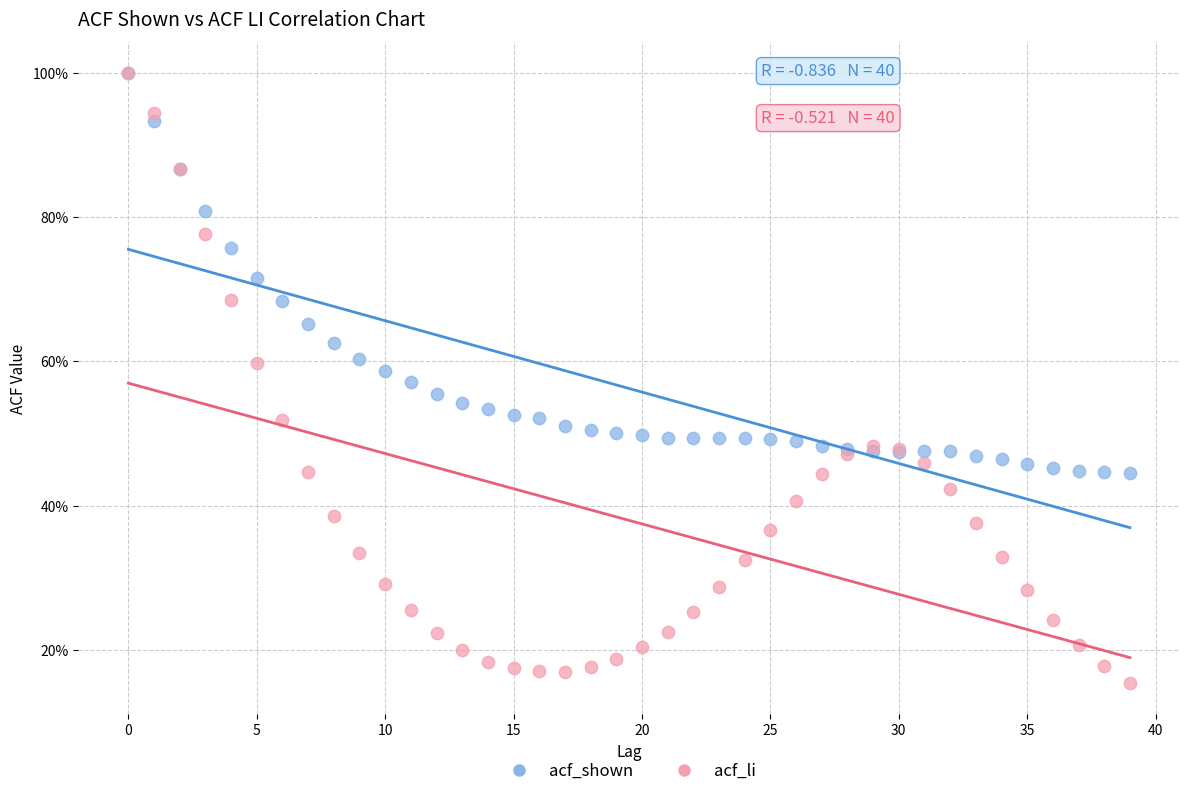

What are all the series names shown in the legend?

acf_shown, acf_li